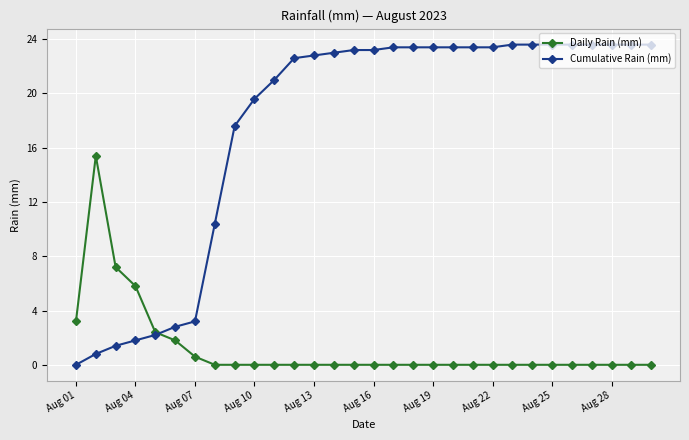

True or false: Daily Rain (mm) has more than 0 interior local peaks.

True